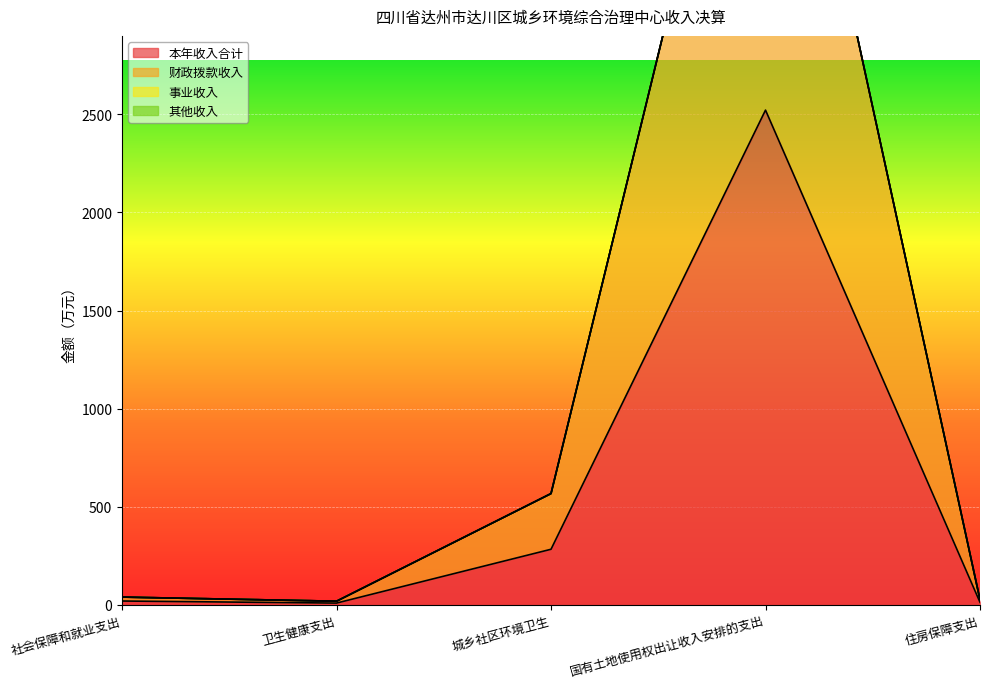

The 本年收入合计 series shows 283.8 at 城乡社区环境卫生. True or false?

True